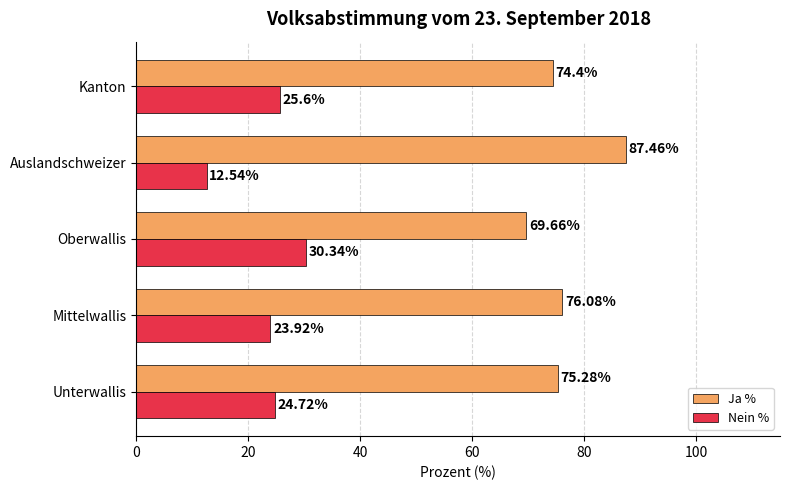

Rank the categories by Ja % value from lowest to highest.

Oberwallis, Kanton, Unterwallis, Mittelwallis, Auslandschweizer